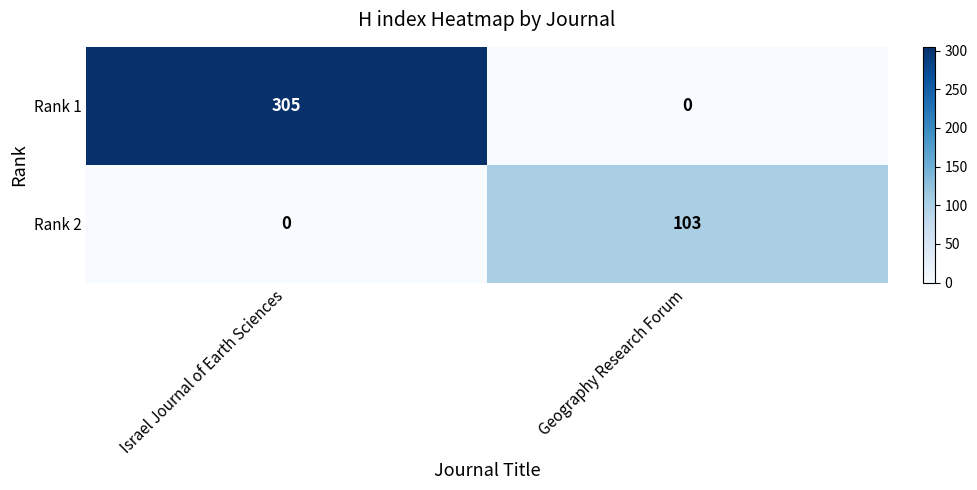

At which category is the sum across all series the highest?

Israel Journal of Earth Sciences